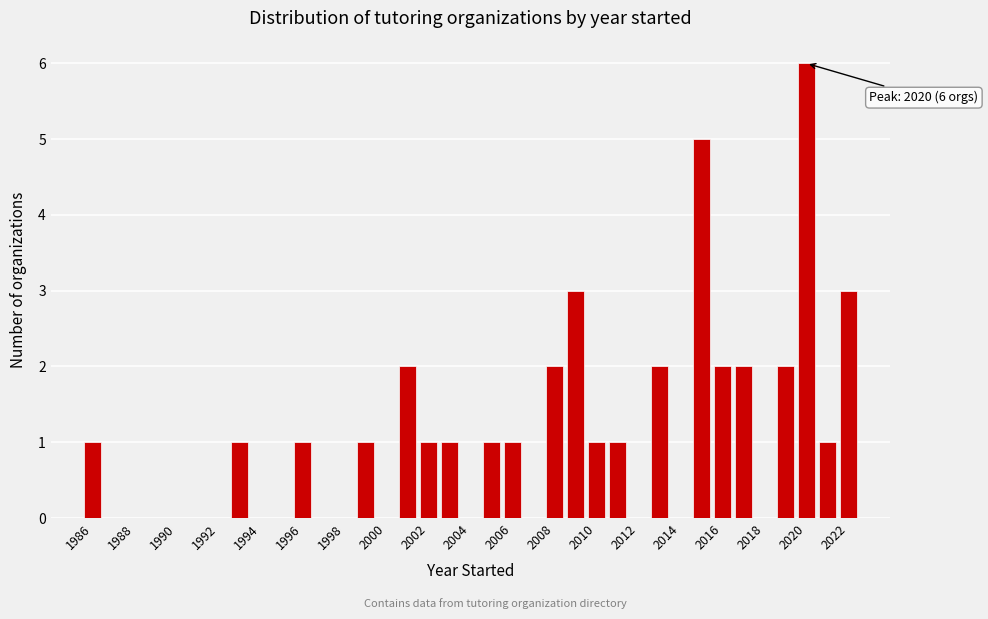

Over which range of the x-axis is the bar tallest?

2019.5 to 2020.5